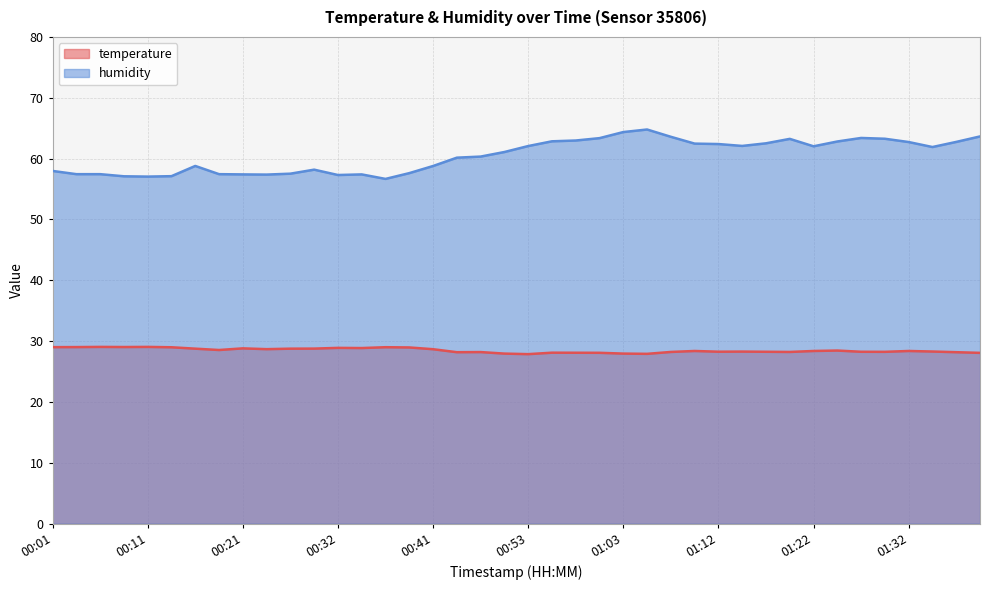

What is the sum of the temperature values at 01:12 and 01:00?

56.4